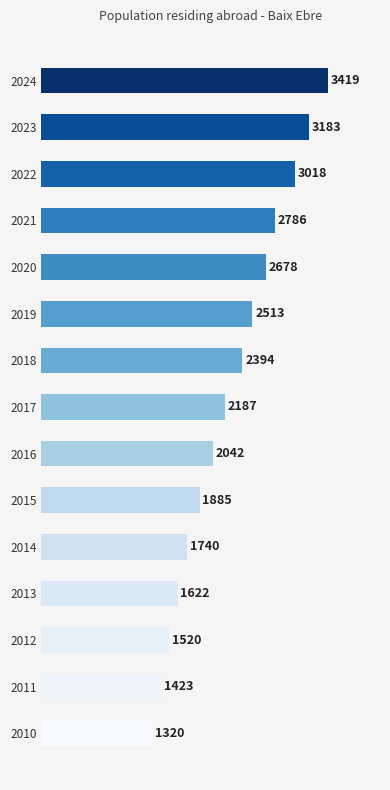

Approximately how many times larger is the value at 2013 compared to 2017?

0.7